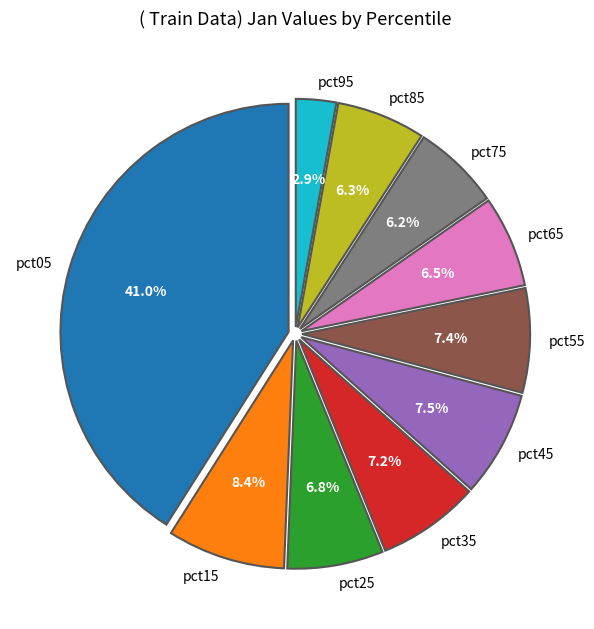

To the nearest percent, what portion does pct35 represent?

7%